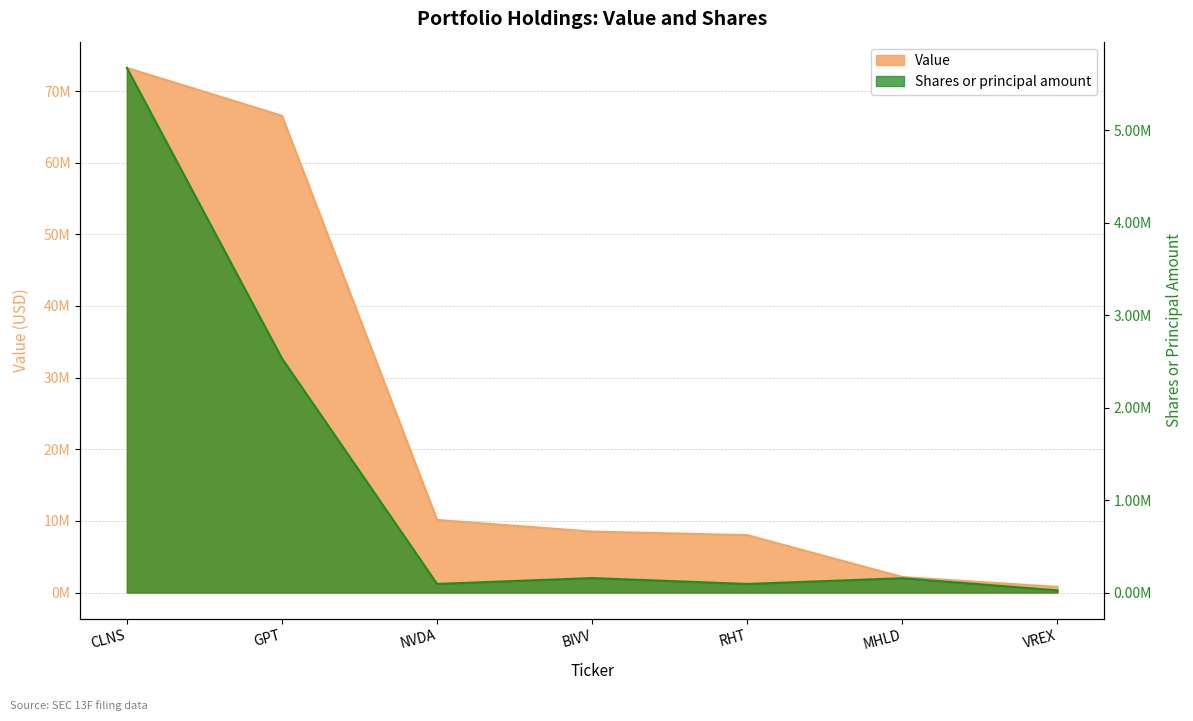

Rank the series by their maximum value, from highest to lowest.

Value, Shares or principal amount